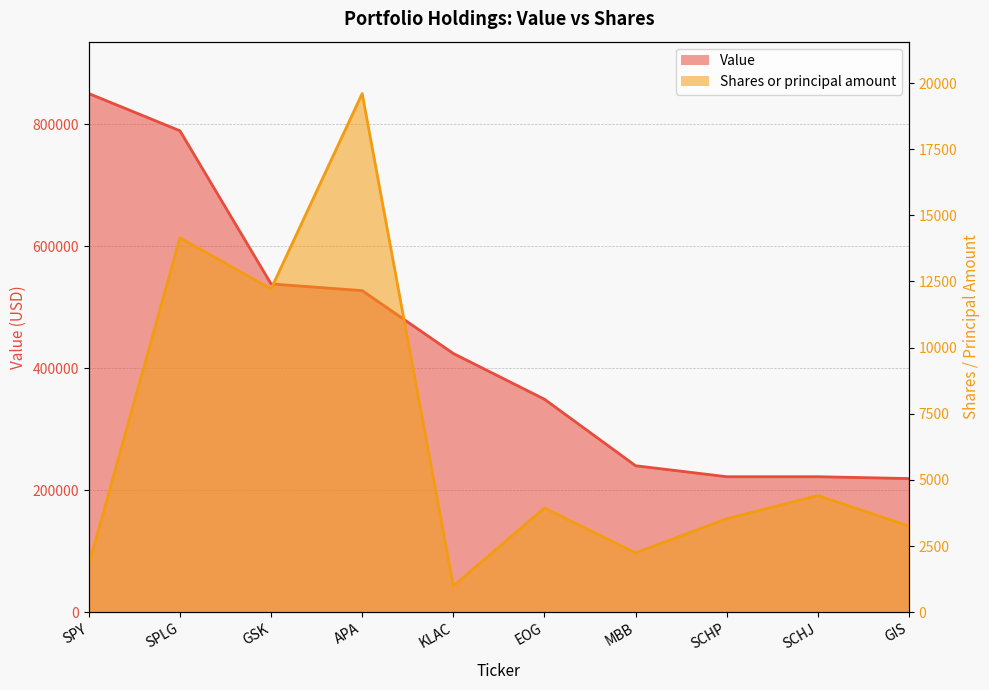

At which label does Value first exceed 424000?

SPY